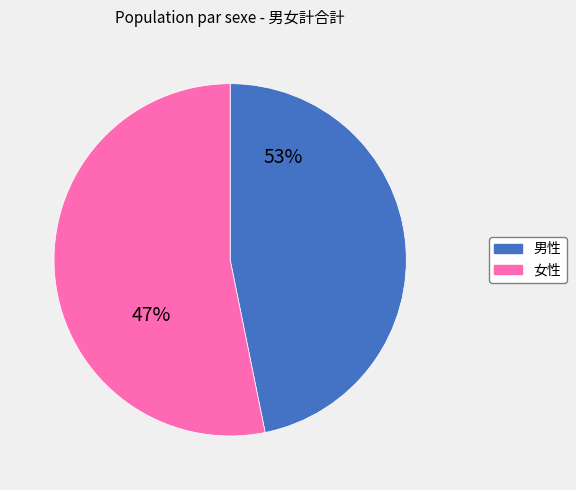

Count the number of slices in the pie.

2